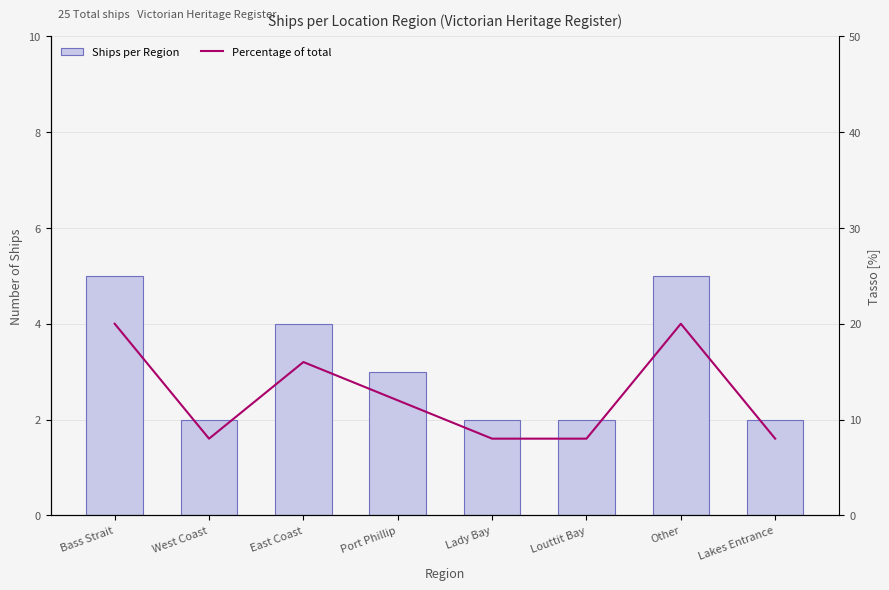

What is the lowest value of the Ships per Region series?

2